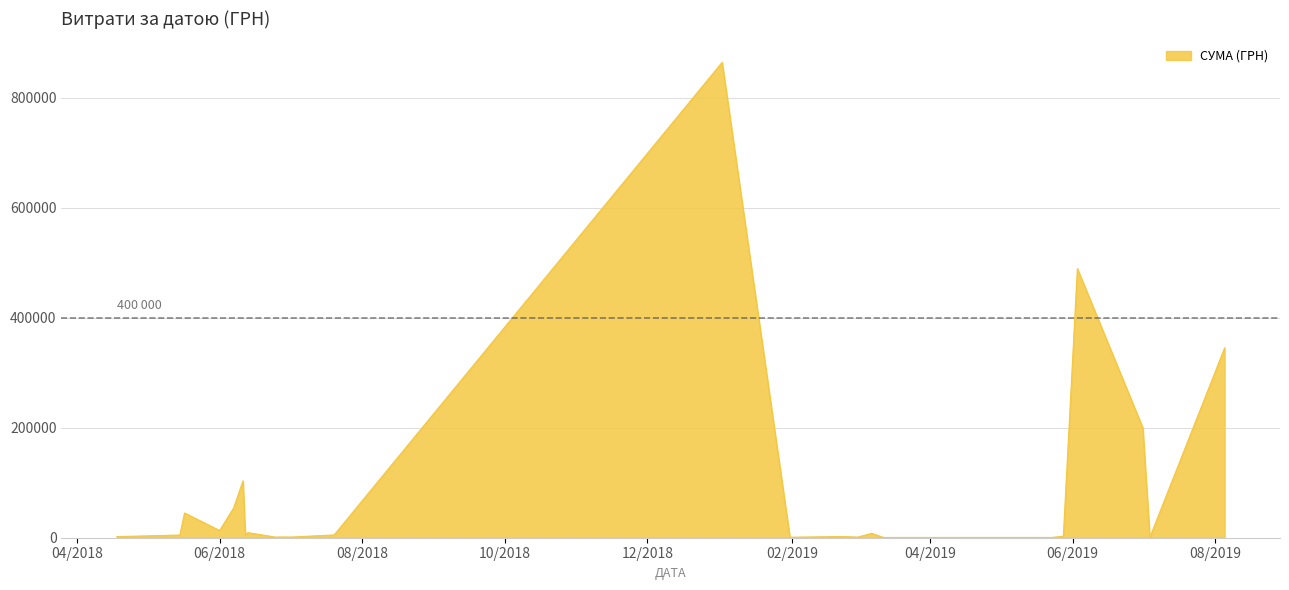

What is the difference between the maximum and minimum values?

863641.1